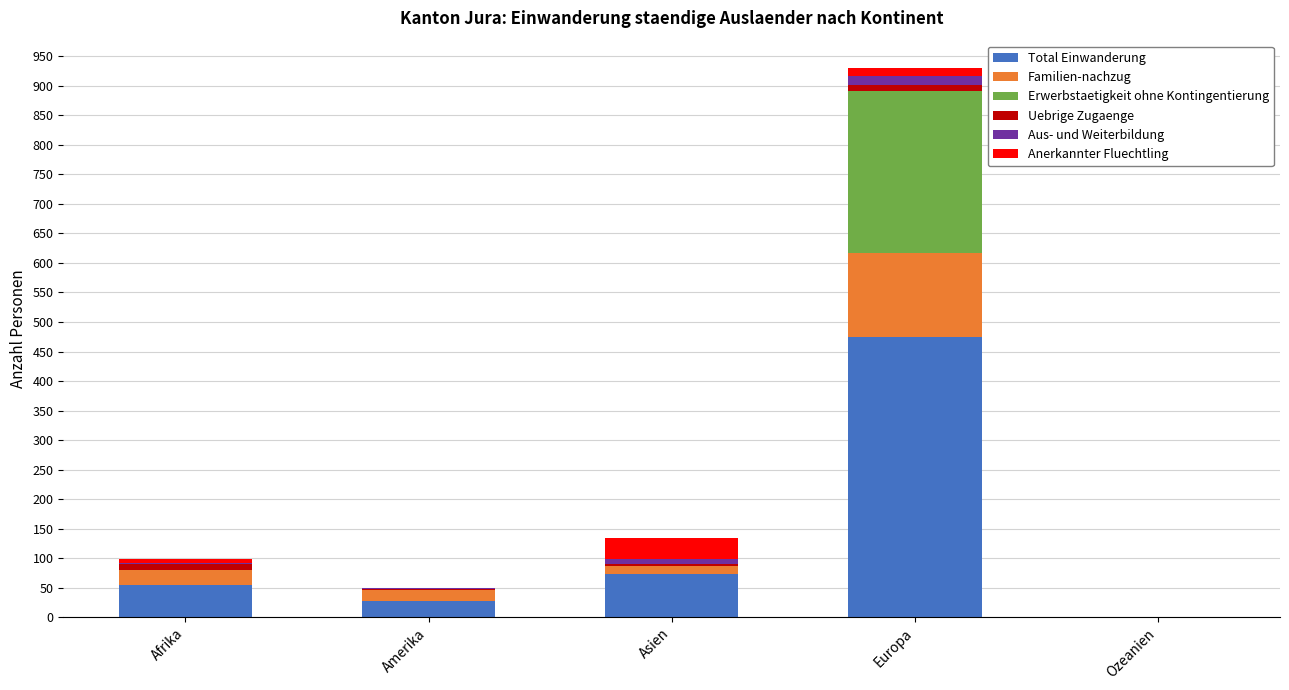

What is the maximum value for Total Einwanderung?

474